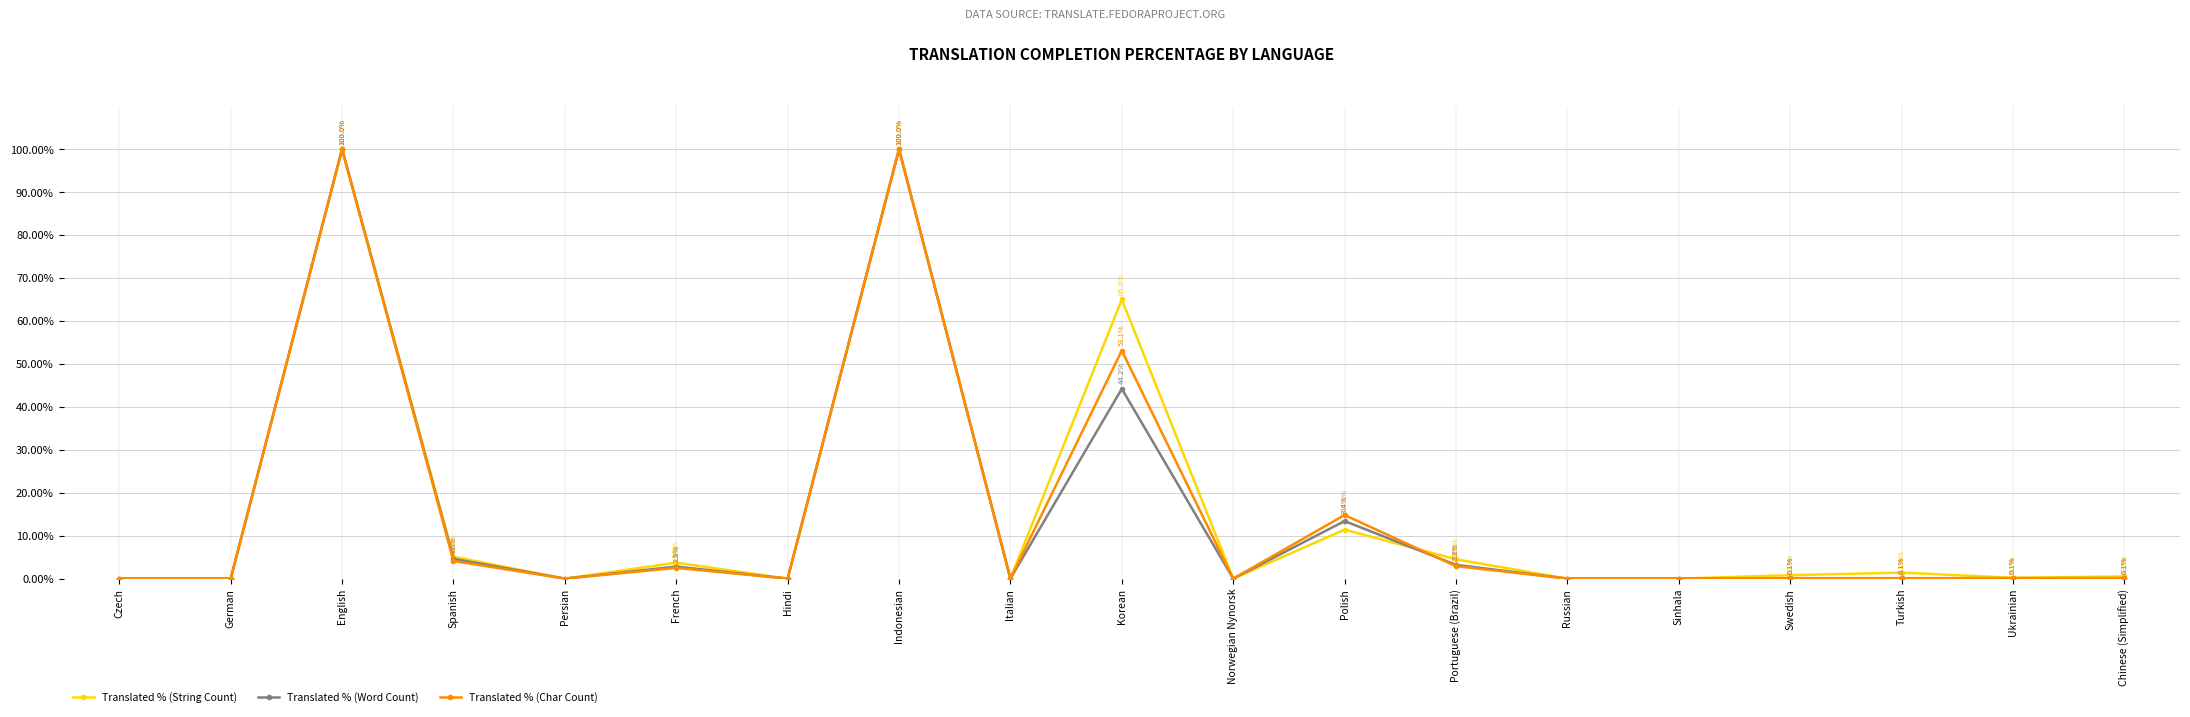

True or false: Translated % (Word Count) and Translated % (String Count) cross at least once.

True